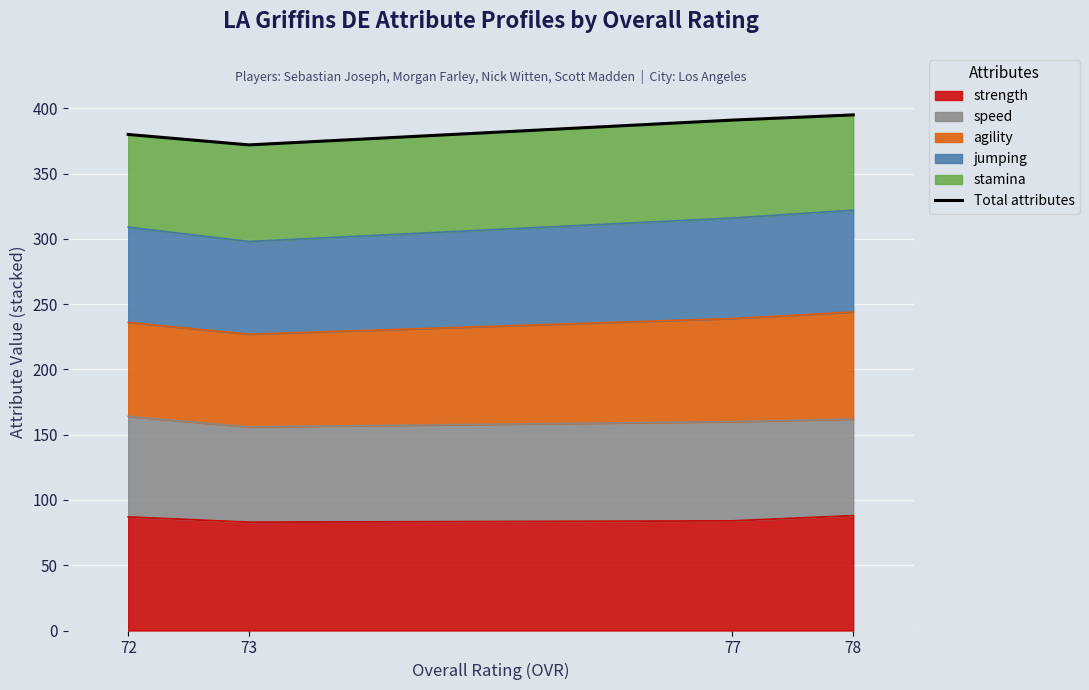

What is the greatest value displayed?

395